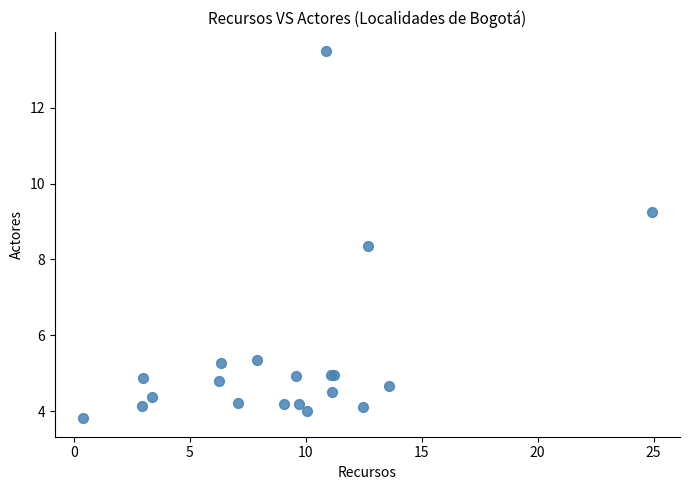

What Y value in the scatter plot is closest to 8?

8.4